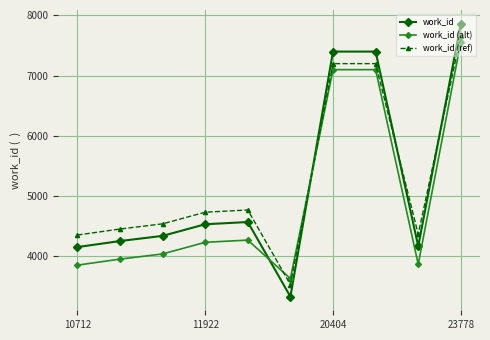

What is the greatest value displayed?

7864